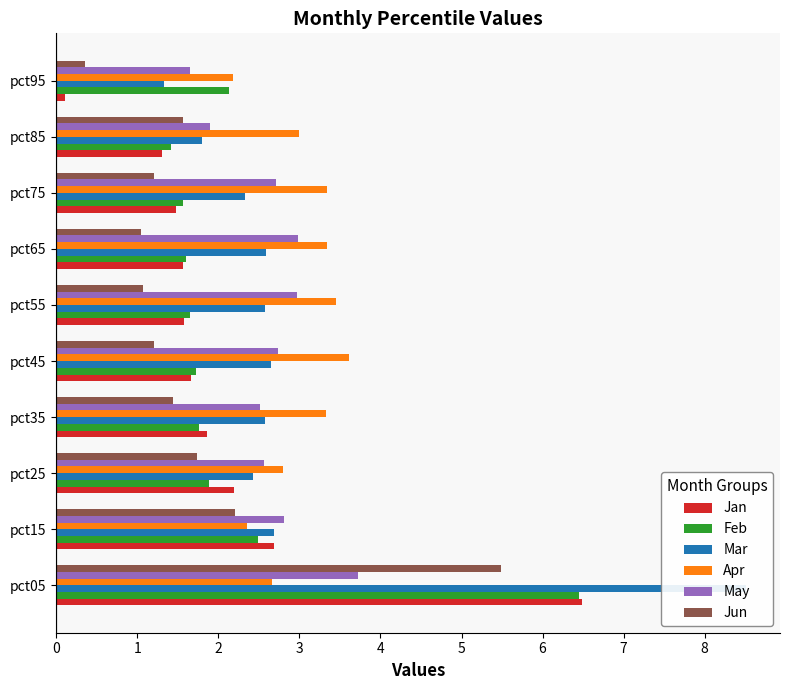

Reading left to right, transcribe all the data shown in this chart.

Jan: 6.5	2.7	2.2	1.9	1.7	1.6	1.6	1.5	1.3	0.1
Feb: 6.4	2.5	1.9	1.8	1.7	1.6	1.6	1.6	1.4	2.1
Mar: 8.5	2.7	2.4	2.6	2.6	2.6	2.6	2.3	1.8	1.3
Apr: 2.7	2.4	2.8	3.3	3.6	3.5	3.3	3.3	3.0	2.2
May: 3.7	2.8	2.6	2.5	2.7	3.0	3.0	2.7	1.9	1.6
Jun: 5.5	2.2	1.7	1.4	1.2	1.1	1.1	1.2	1.6	0.3